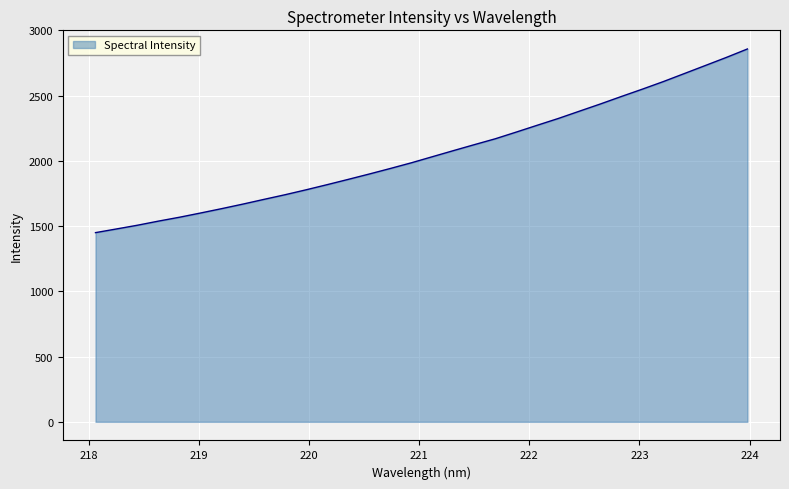

What is the maximum value shown in the chart?

2857.7